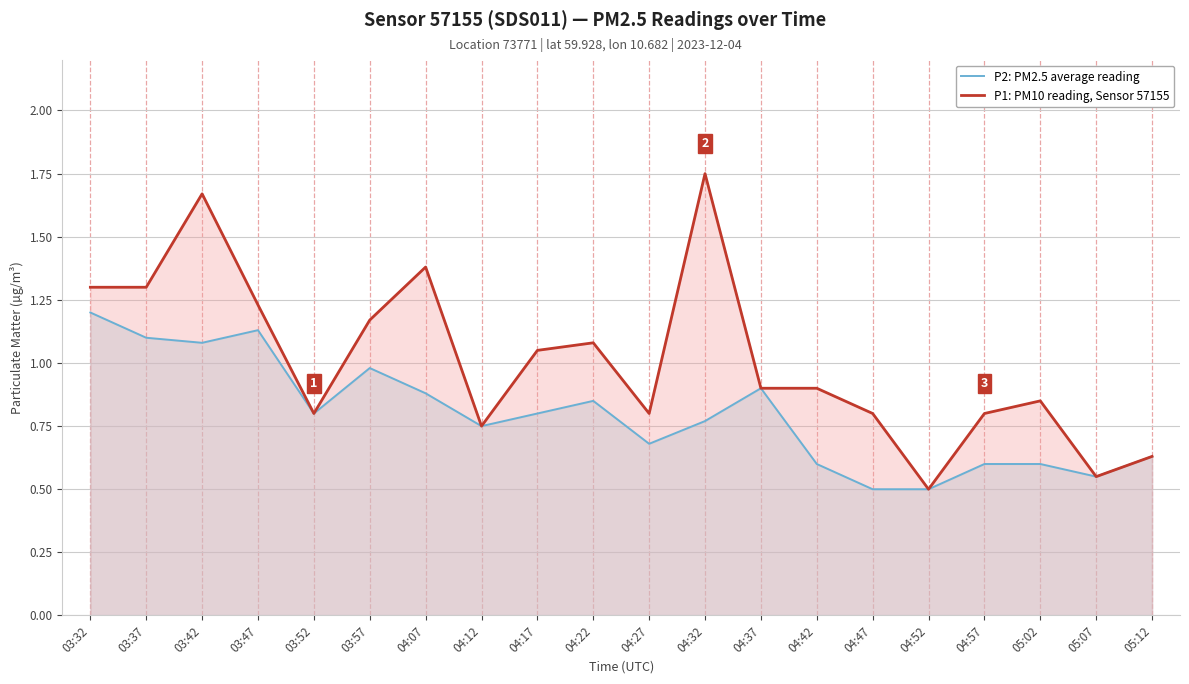

Reading left to right, extract all data points from this chart.

P2: PM2.5 average reading: 03:32=1.2	03:37=1.1	03:42=1.1	03:47=1.1	03:52=0.8	03:57=1.0	04:07=0.9	04:12=0.8	04:17=0.8	04:22=0.8	04:27=0.7	04:32=0.8	04:37=0.9	04:42=0.6	04:47=0.5	04:52=0.5	04:57=0.6	05:02=0.6	05:07=0.6	05:12=0.6
P1: PM10 reading, Sensor 57155: 03:32=1.3	03:37=1.3	03:42=1.7	03:47=1.2	03:52=0.8	03:57=1.2	04:07=1.4	04:12=0.8	04:17=1.1	04:22=1.1	04:27=0.8	04:32=1.8	04:37=0.9	04:42=0.9	04:47=0.8	04:52=0.5	04:57=0.8	05:02=0.8	05:07=0.6	05:12=0.6